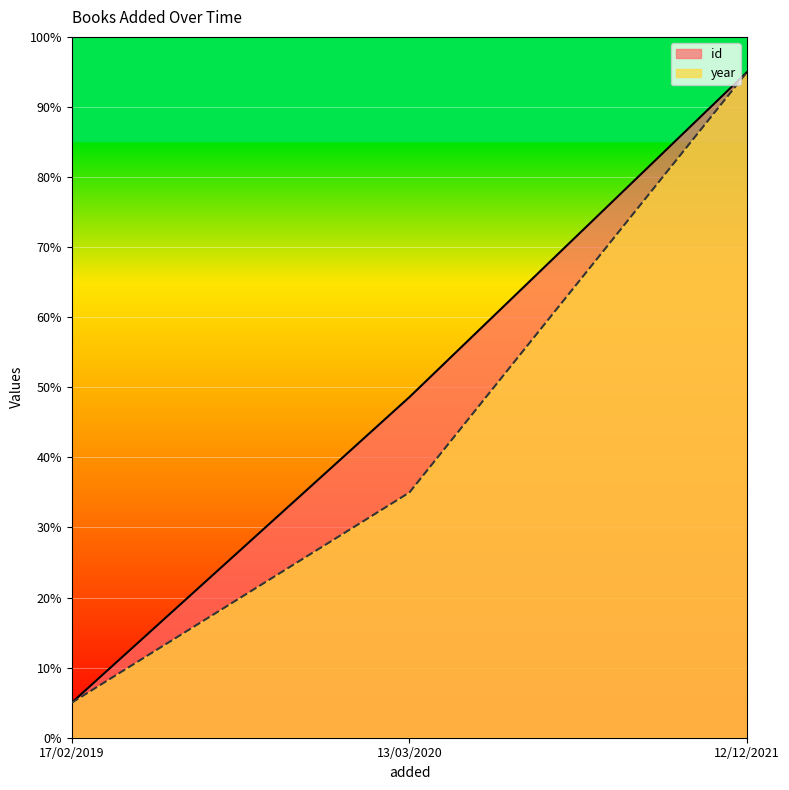

Does the chart display data point markers on the line(s)?

No